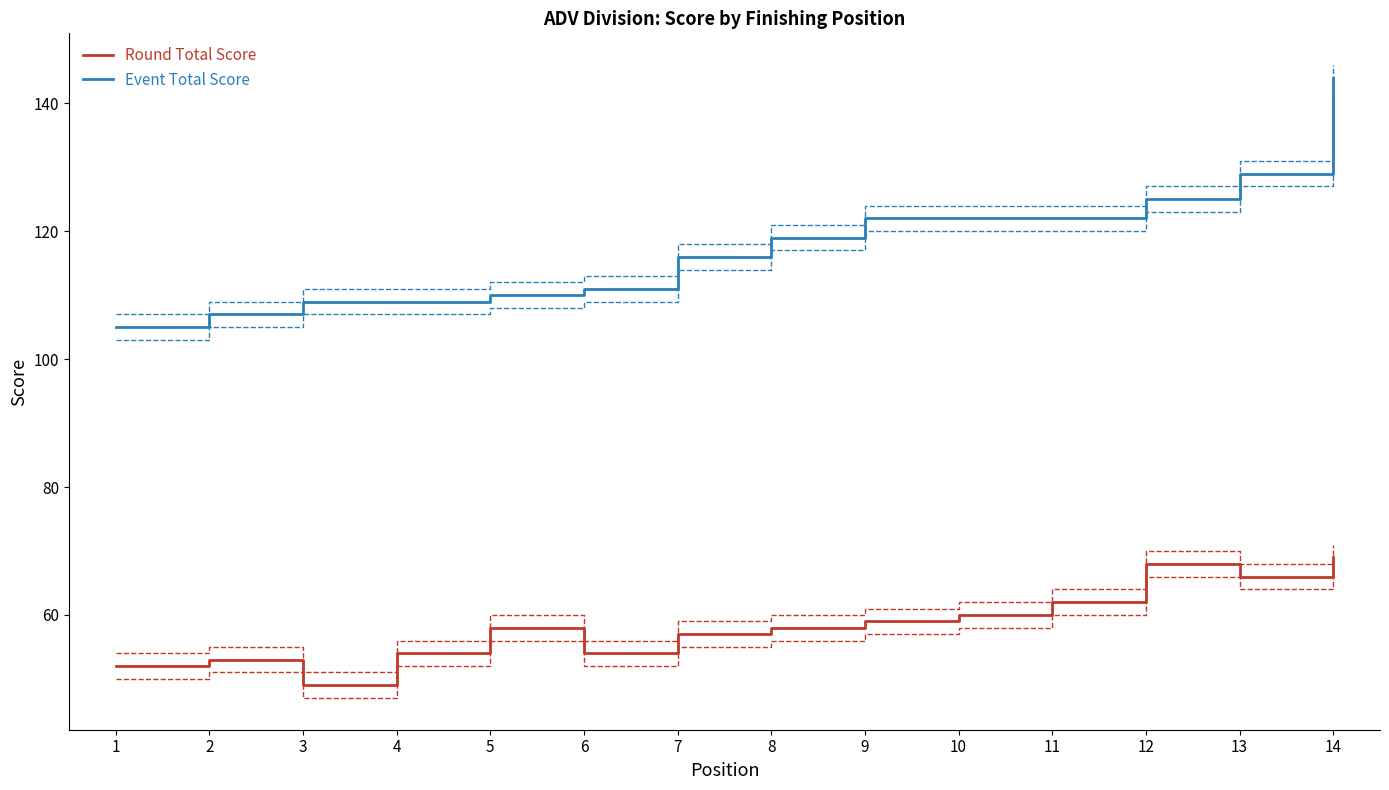

Reading right to left, list all the values displayed in this chart.

Round Total Score: 69	66	68	62	60	59	58	57	54	58	54	49	53	52
Round Total Score (+2): 71	68	70	64	62	61	60	59	56	60	56	51	55	54
Round Total Score (-2): 67	64	66	60	58	57	56	55	52	56	52	47	51	50
Event Total Score: 144	129	125	122	122	122	119	116	111	110	109	109	107	105
Event Total Score (+2): 146	131	127	124	124	124	121	118	113	112	111	111	109	107
Event Total Score (-2): 142	127	123	120	120	120	117	114	109	108	107	107	105	103